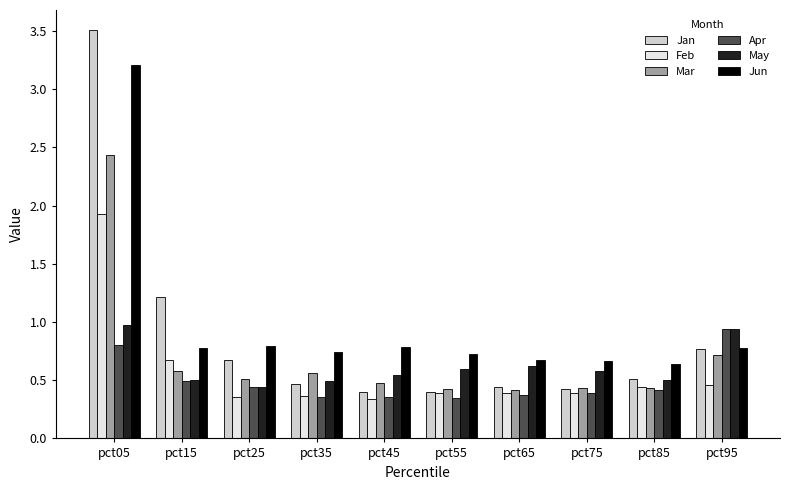

Count the number of data series in this chart.

6